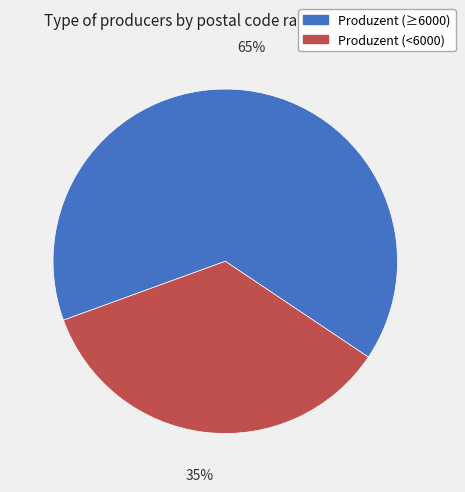

Is there a majority slice in this chart?

Yes